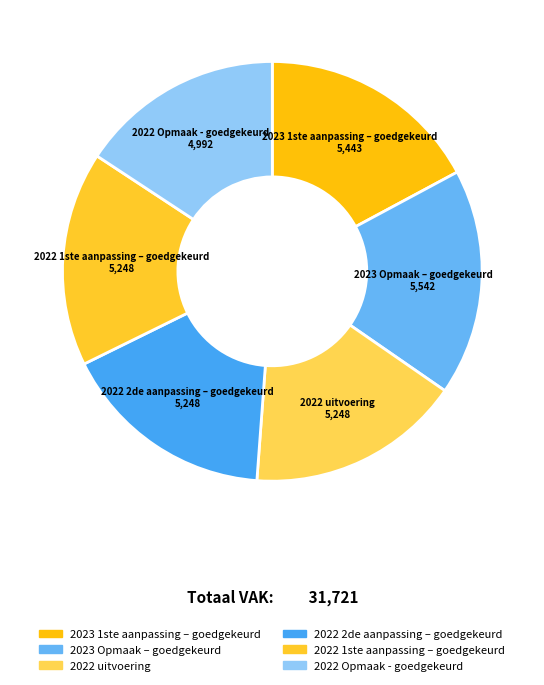

Is the sum of 2022 2de aanpassing – goedgekeurd and 2023 1ste aanpassing – goedgekeurd greater than half?

No